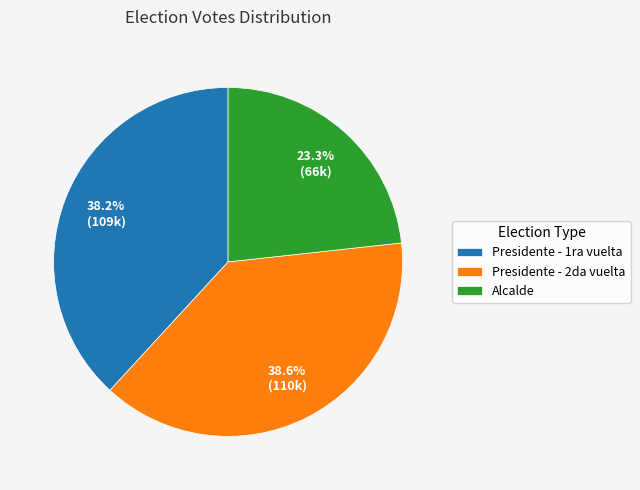

Approximately how many times larger is the value at Presidente - 1ra vuelta compared to Presidente - 2da vuelta?

1.0